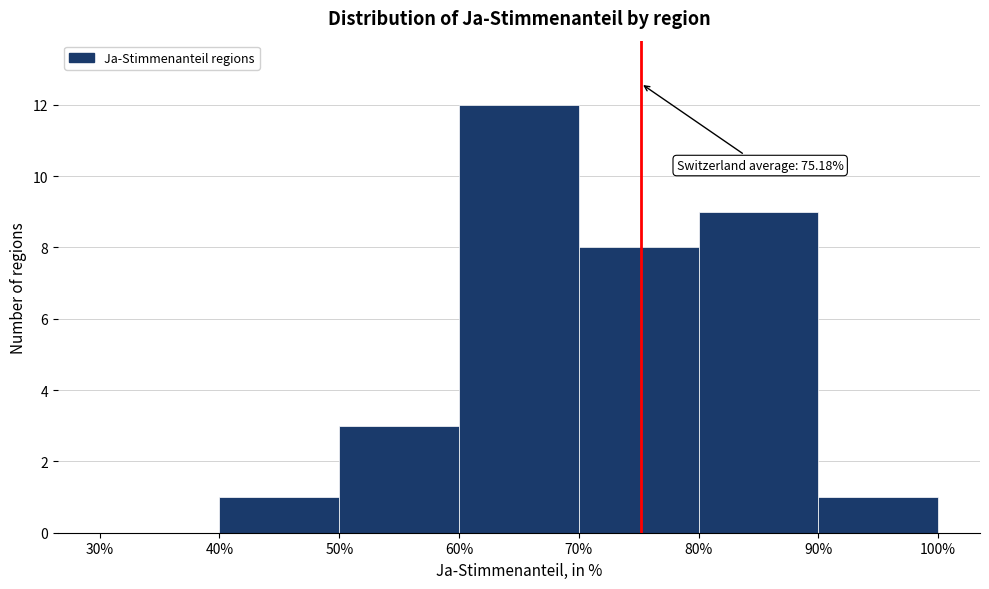

Which range on the x-axis has the tallest bar?

60% to 70%